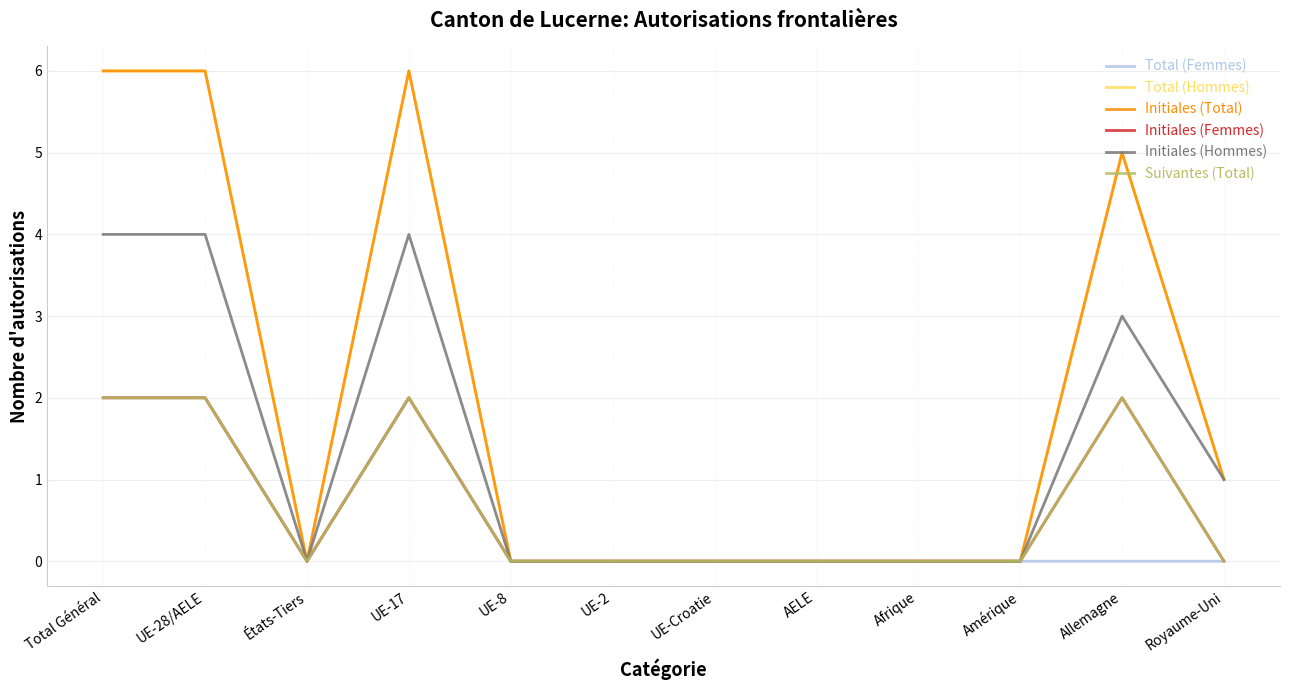

What is the difference between the maximum and minimum values in the Initiales (Hommes) series?

4